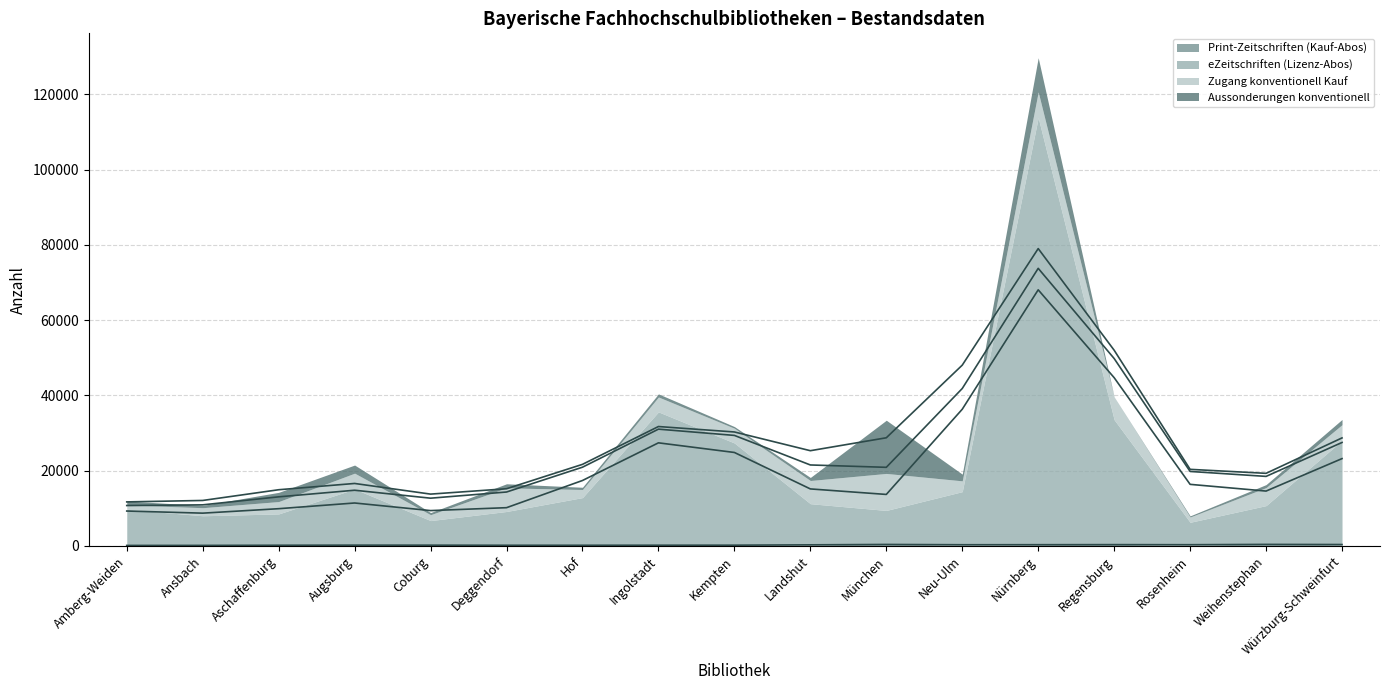

How many values in the Aussonderungen konventionell series are below 827?

8